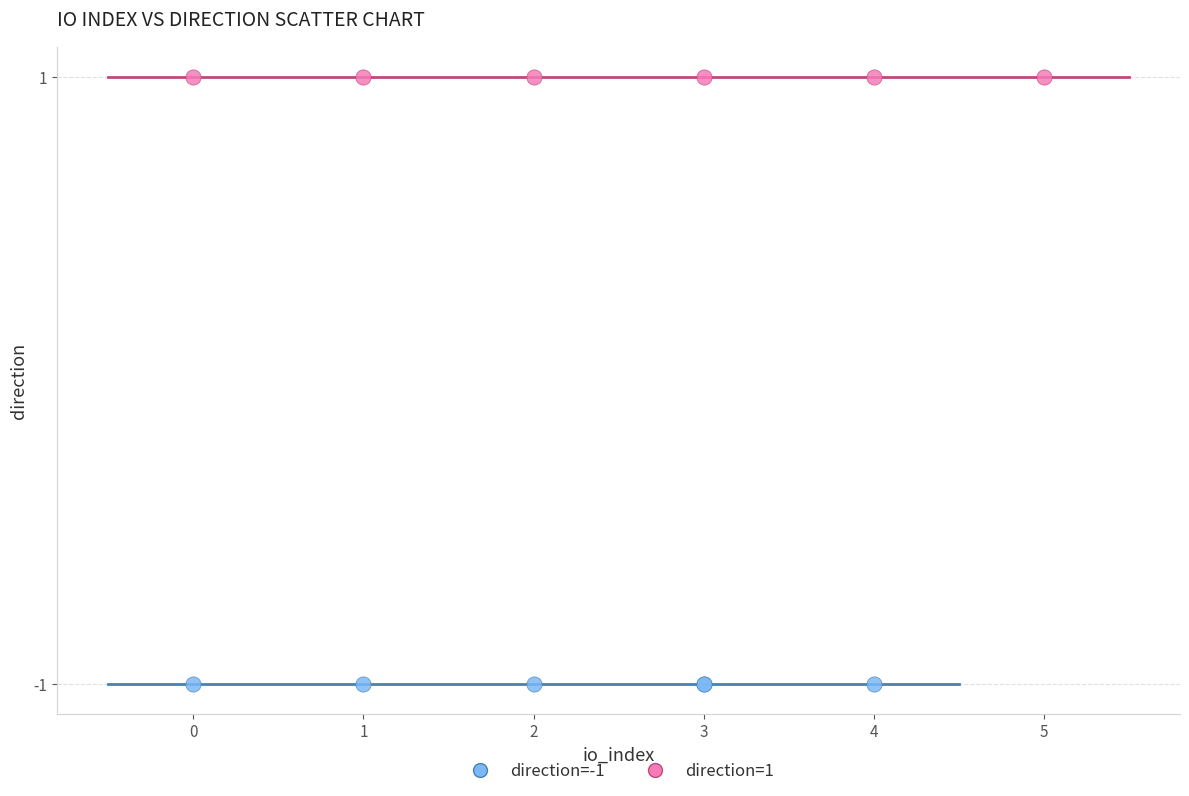

Which series contains the highest Y value?

direction=1